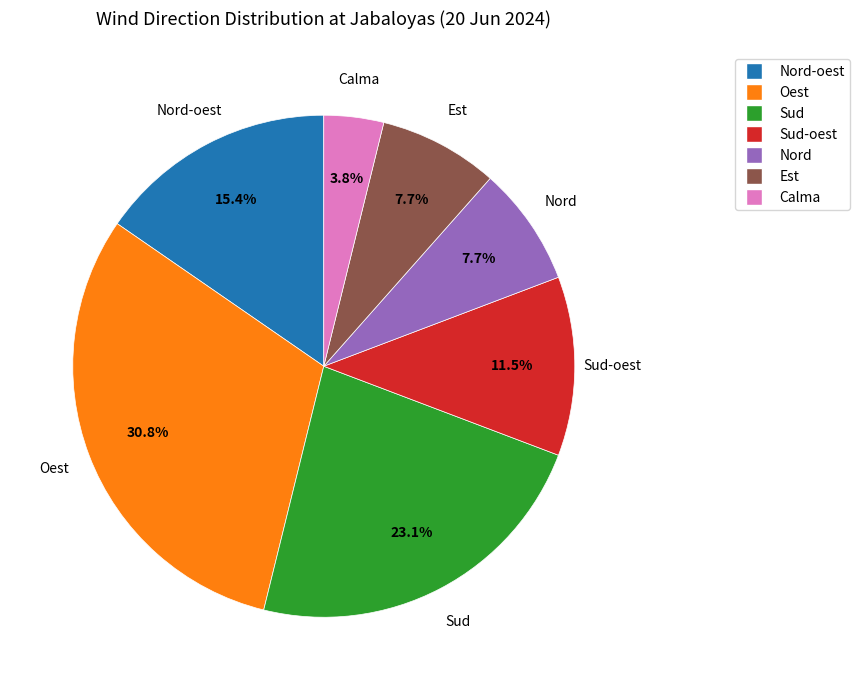

Does any single category account for the majority?

No